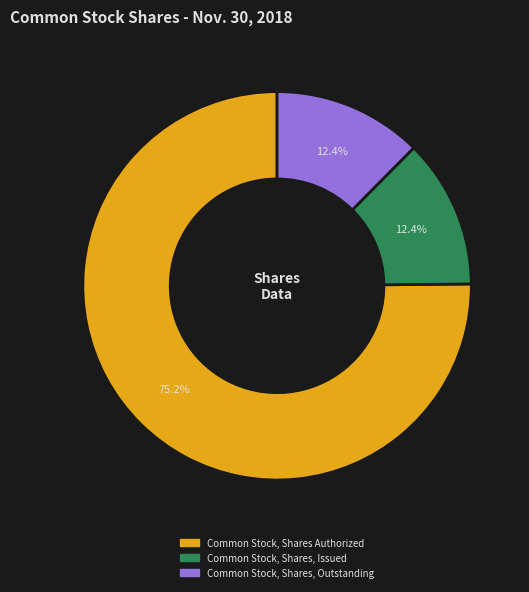

Which category has the biggest portion of the pie?

Common Stock, Shares Authorized